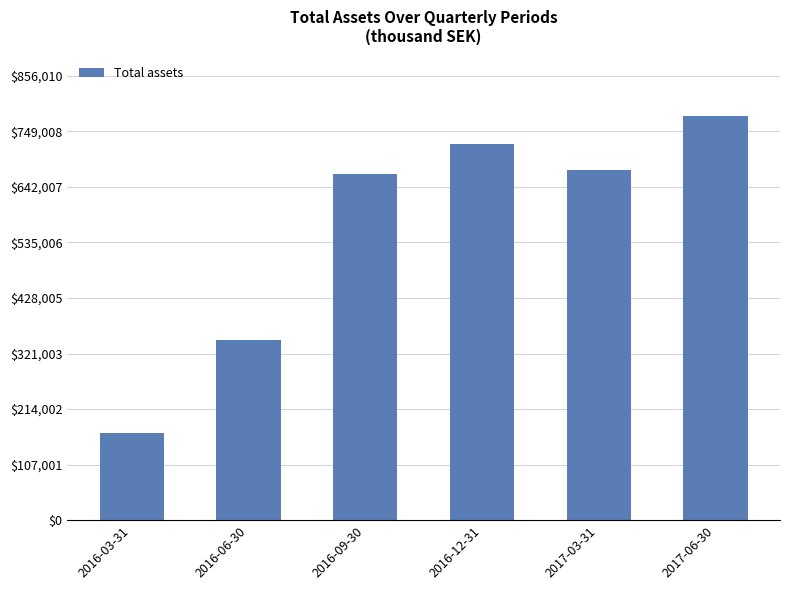

True or false: the data shows 724293 at 2016-12-31.

True